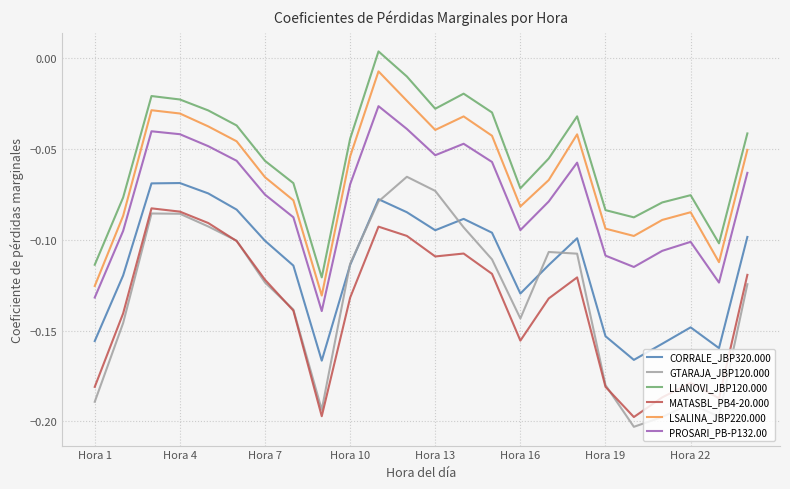

How many lines are shown in the chart?

6